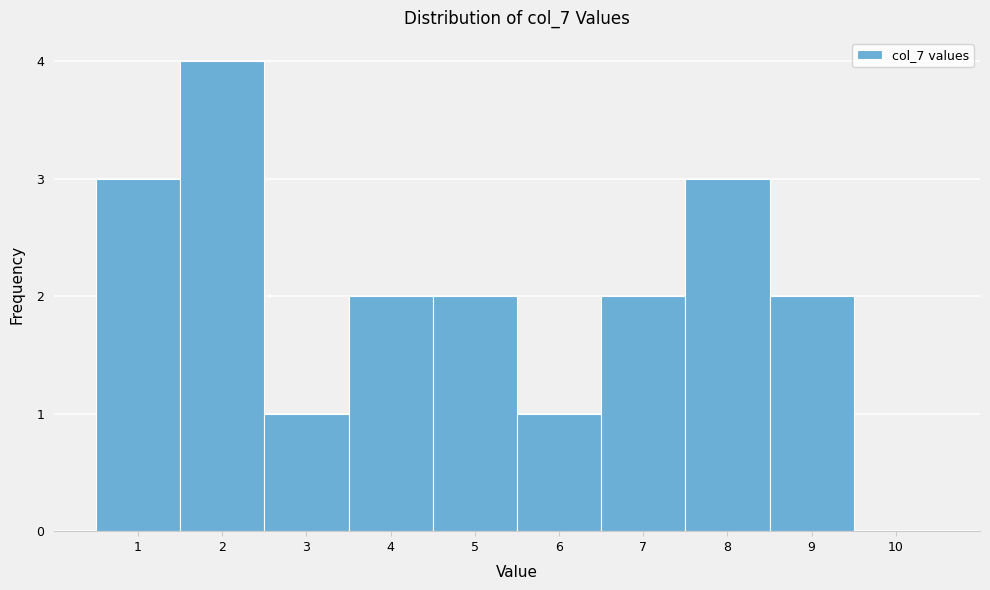

Reading left to right, extract all data points from this chart.

1=3	2=4	3=1	4=2	5=2	6=1	7=2	8=3	9=2	10=0